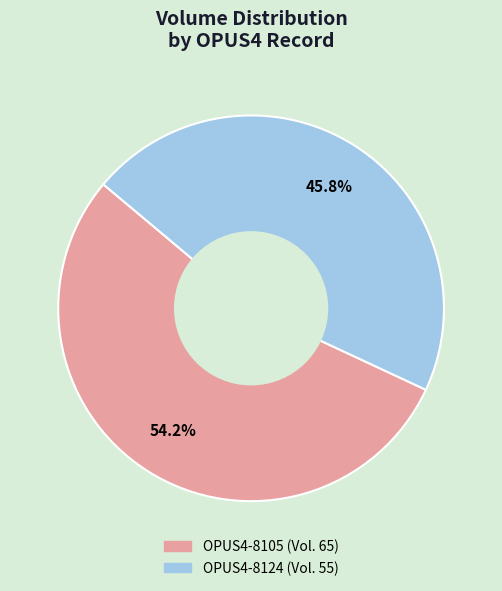

Which category has the smallest portion of the pie?

OPUS4-8124